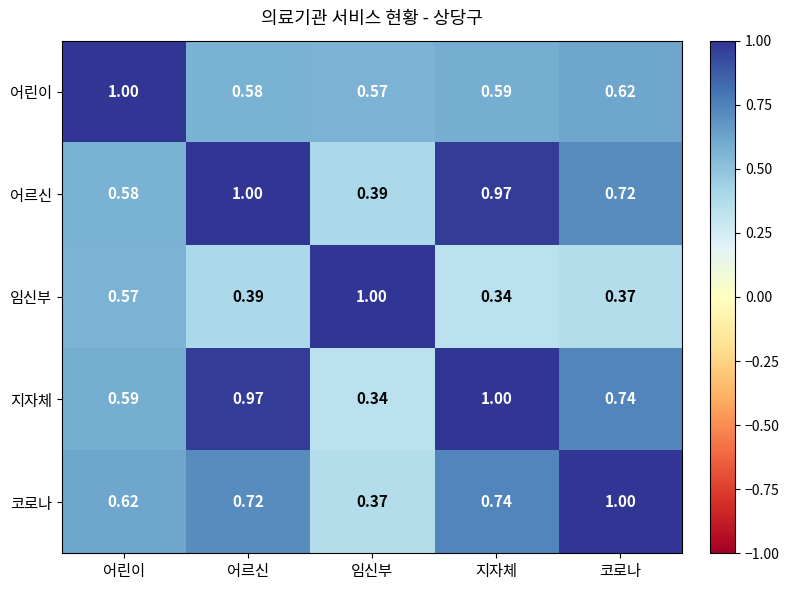

Where is 임신부 nearest to the value 0?

지자체